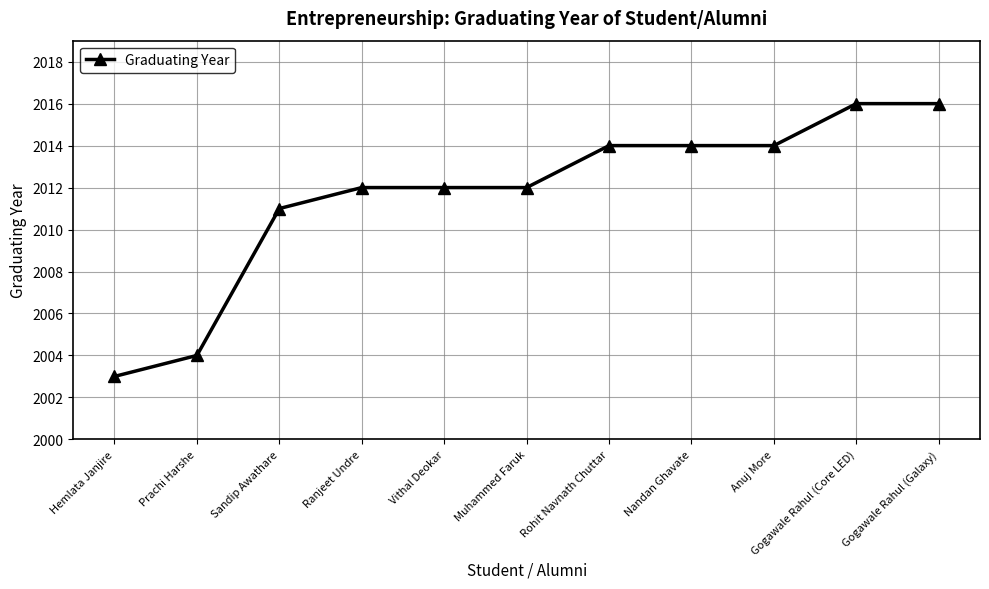

Where is the data nearest to the value 2009?

Sandip Awathare